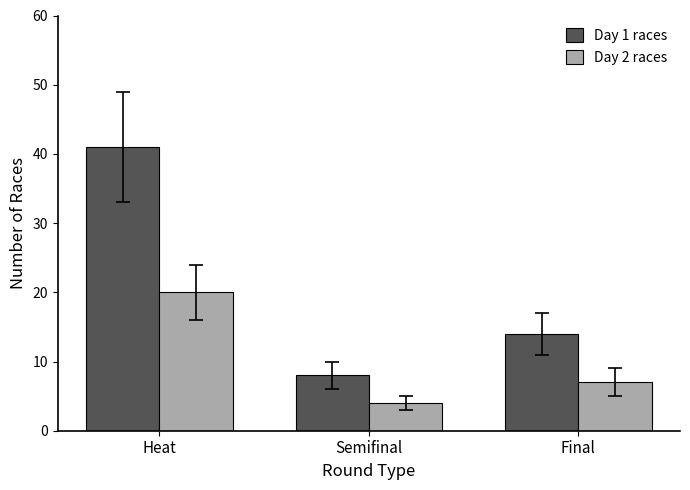

Reading right to left, list all the values displayed in this chart.

Day 1 races: 14	8	41
Day 2 races: 7	4	20